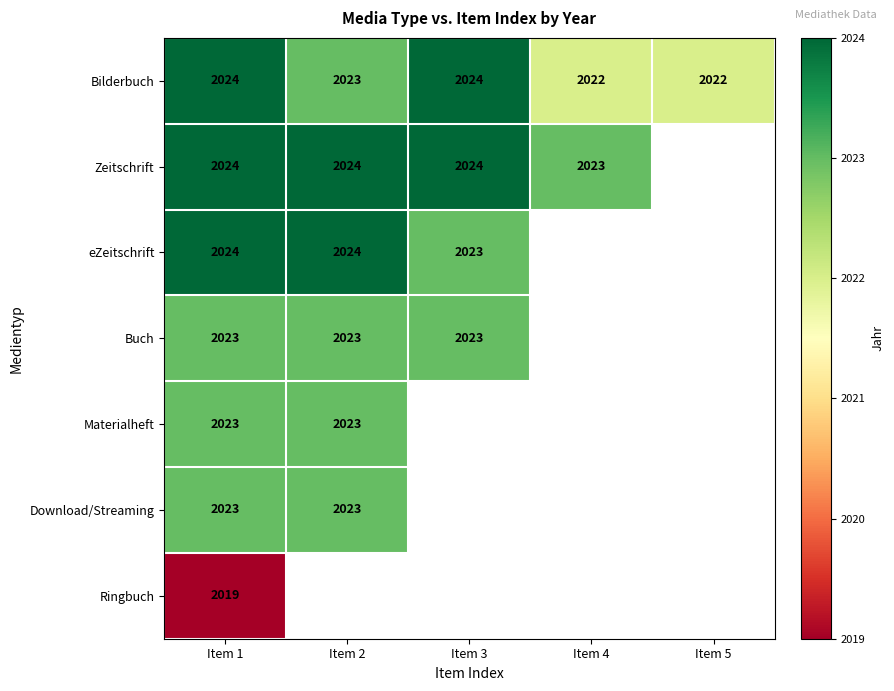

Where is Bilderbuch nearest to the value 2023?

Item 2